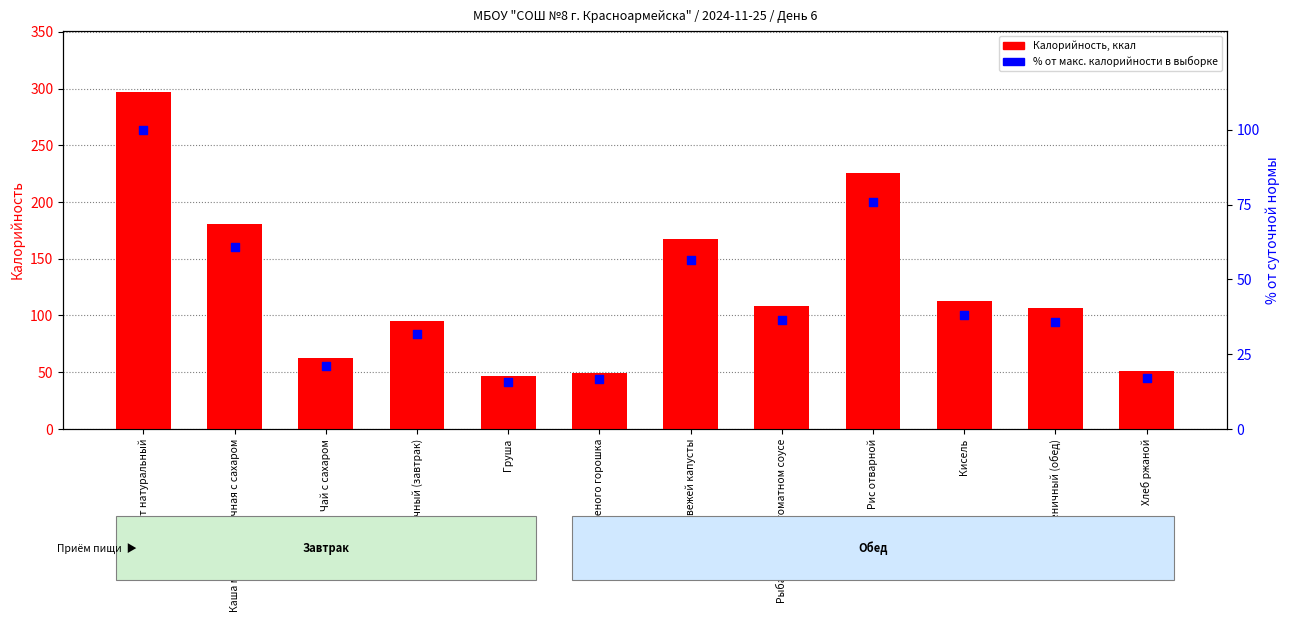

What is the total value across all series at Каша манная молочная с сахаром?

241.4